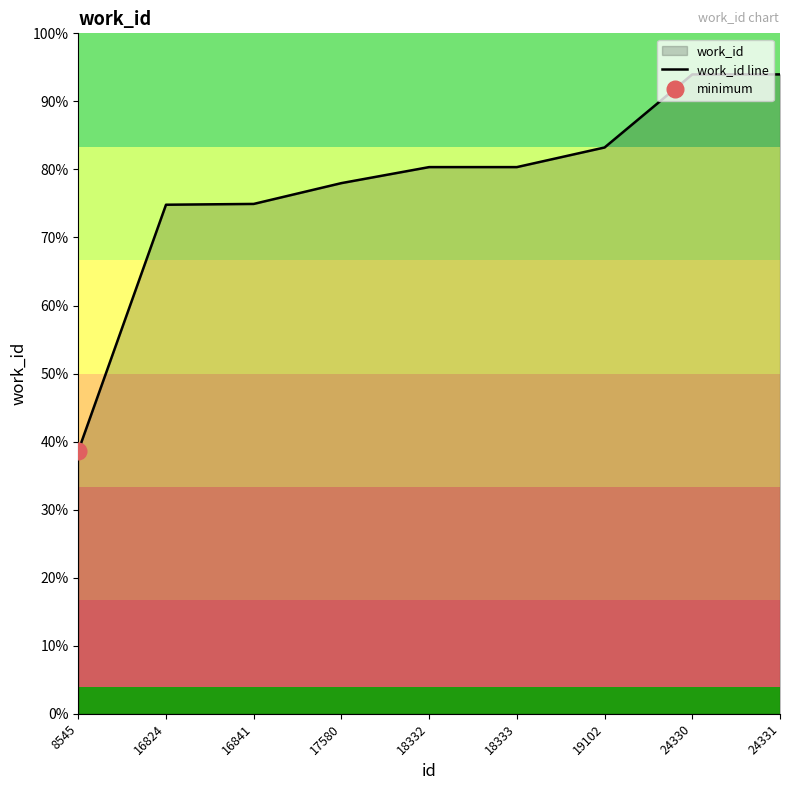

True or false: the data has more than 0 interior local peaks.

False